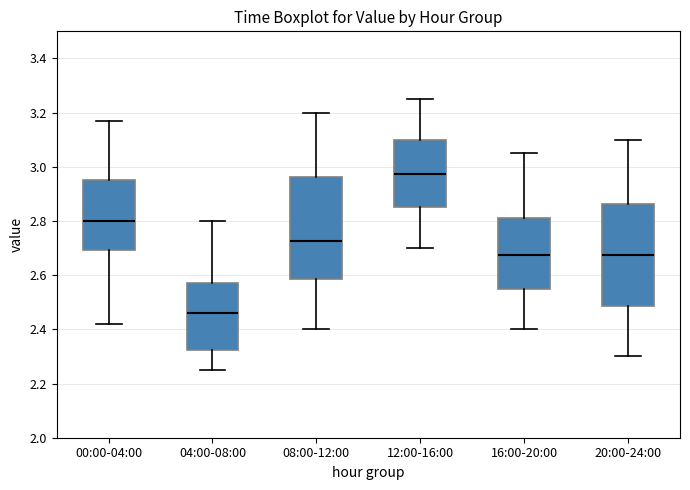

Where does the median line of the box for 16:00-20:00 sit on the y-axis? The values are not printed on the chart, so give them approximately, as read against the axis.

2.68